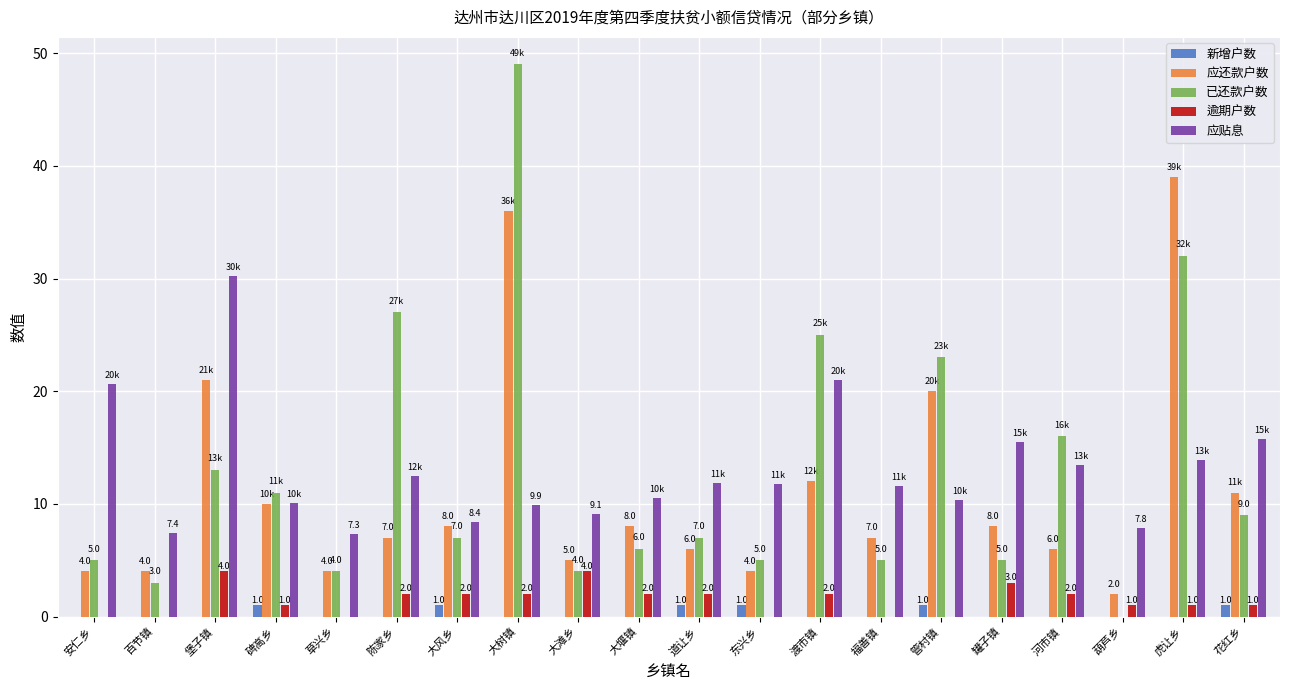

What is the maximum value shown in the chart?

49.0